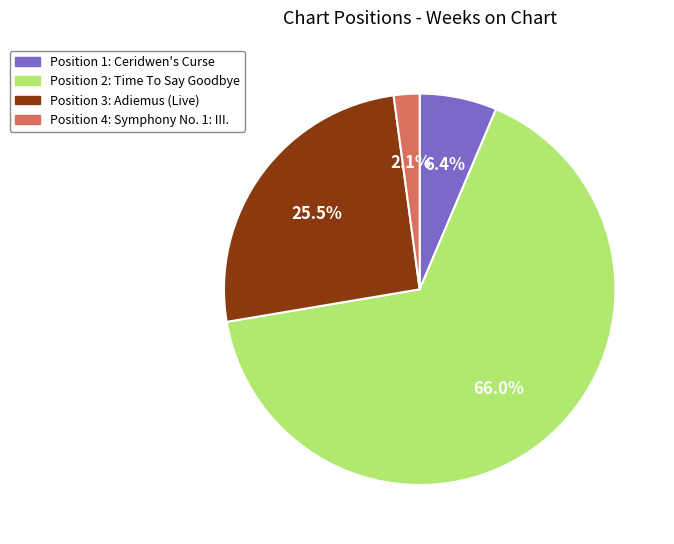

Does any single category account for the majority?

Yes